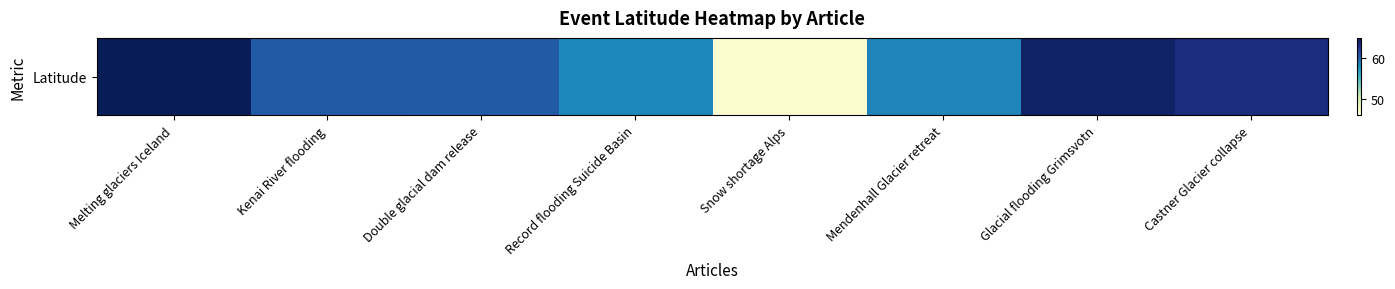

The chart shows a value of 13.3 at Melting glaciers Iceland. True or false?

False